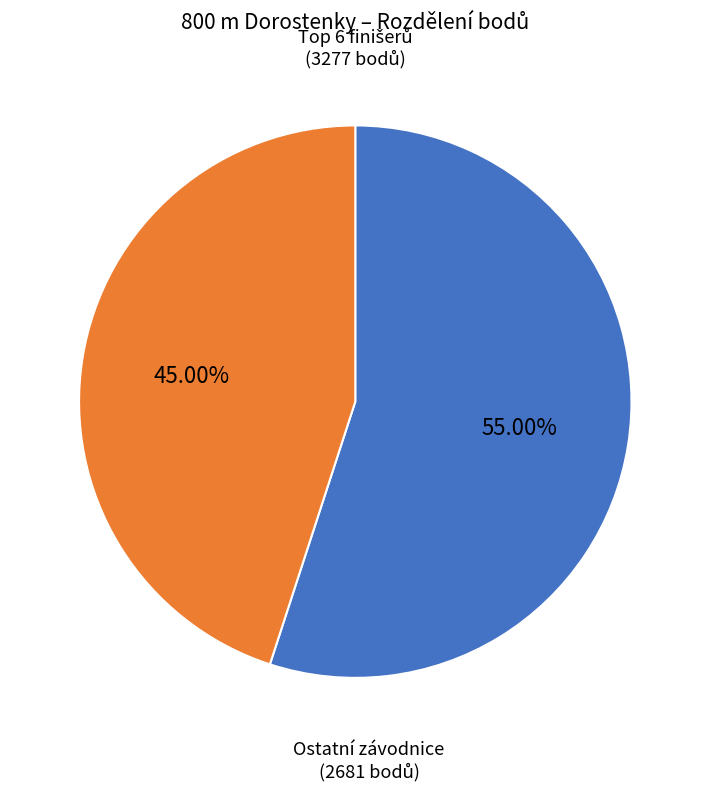

Does any single category account for the majority?

Yes